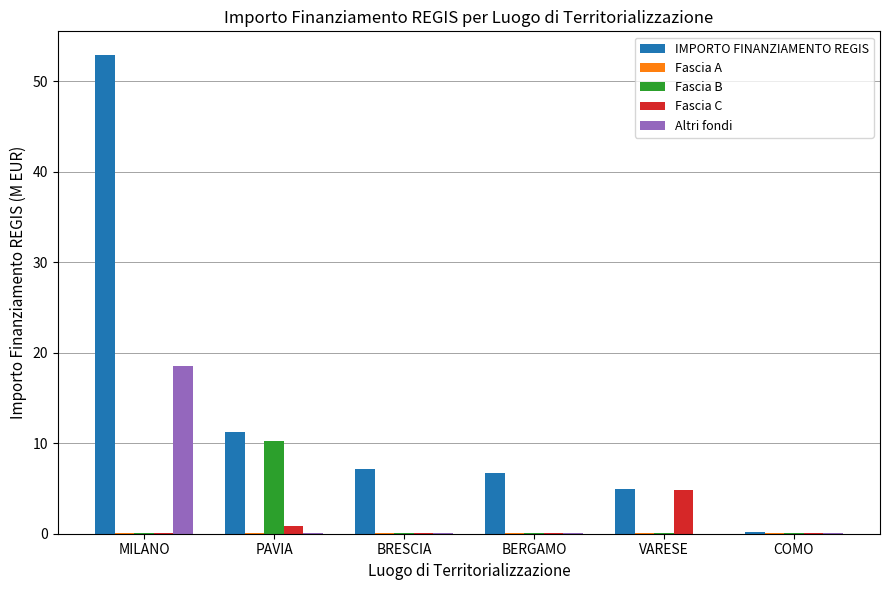

Which series has the largest total across all categories?

IMPORTO FINANZIAMENTO REGIS